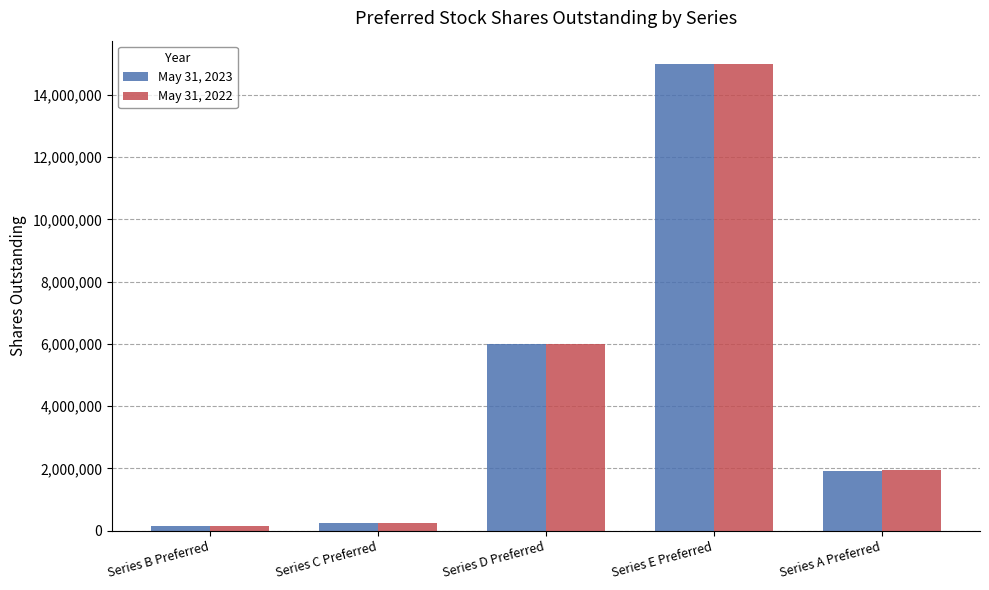

How many data points in May 31, 2023 are less than 1915153?

2